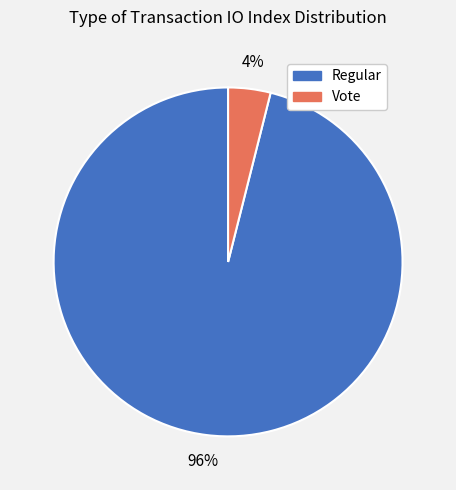

How many segments does this pie chart have?

2